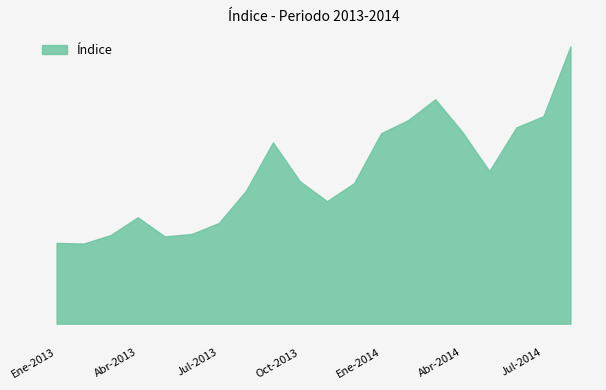

Does the chart display data point markers on the line(s)?

No